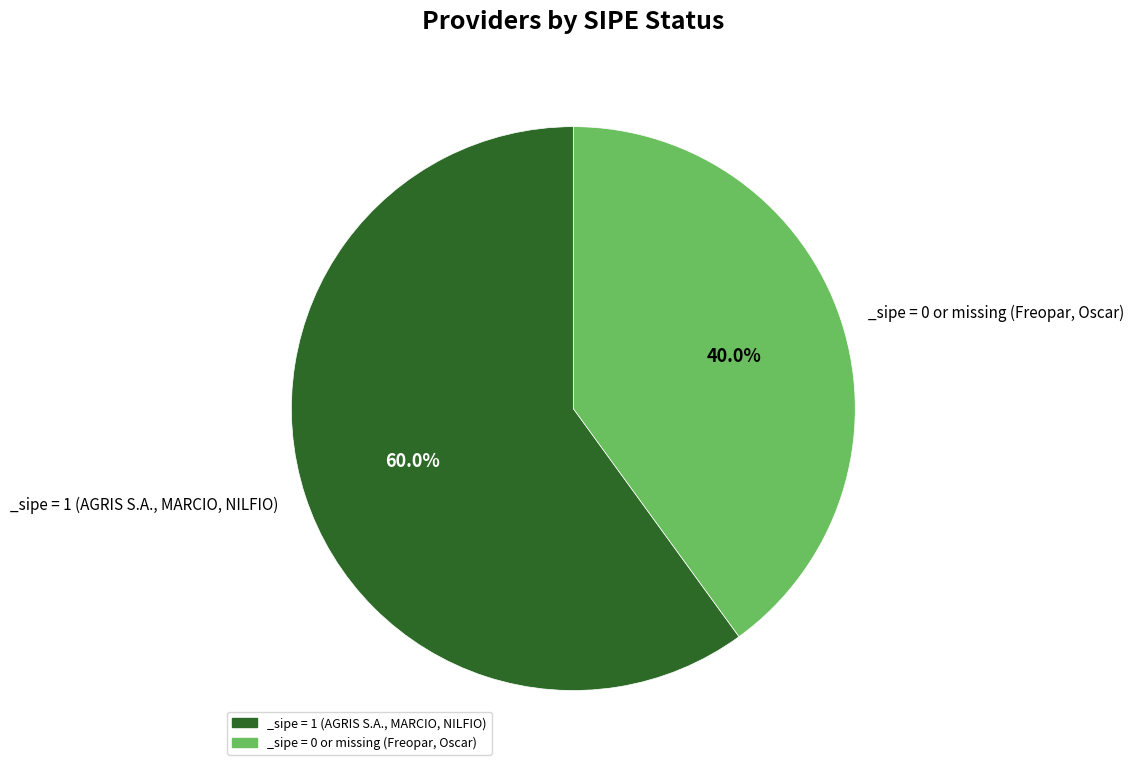

How many segments does this pie chart have?

2